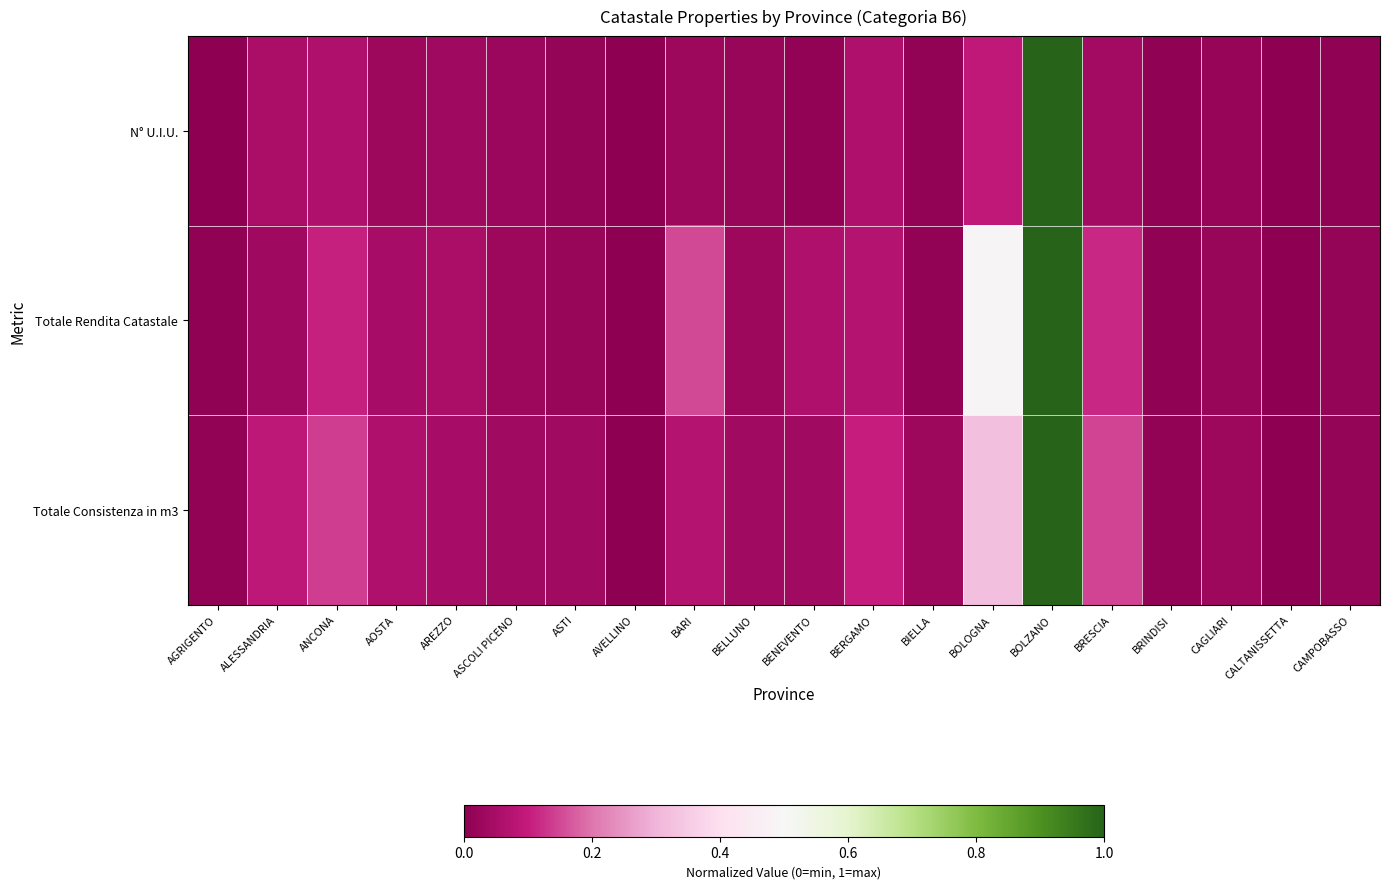

Reading left to right, what are all the values shown in this chart?

N° U.I.U.: AGRIGENTO=0.0	ALESSANDRIA=0.1	ANCONA=0.1	AOSTA=0.0	AREZZO=0.0	ASCOLI PICENO=0.0	ASTI=0.0	AVELLINO=0.0	BARI=0.0	BELLUNO=0.0	BENEVENTO=0.0	BERGAMO=0.1	BIELLA=0.0	BOLOGNA=0.1	BOLZANO=1.0	BRESCIA=0.0	BRINDISI=0.0	CAGLIARI=0.0	CALTANISSETTA=0.0	CAMPOBASSO=0.0
Totale Rendita Catastale: AGRIGENTO=0.0	ALESSANDRIA=0.0	ANCONA=0.1	AOSTA=0.0	AREZZO=0.1	ASCOLI PICENO=0.0	ASTI=0.0	AVELLINO=0.0	BARI=0.1	BELLUNO=0.0	BENEVENTO=0.1	BERGAMO=0.1	BIELLA=0.0	BOLOGNA=0.5	BOLZANO=1.0	BRESCIA=0.1	BRINDISI=0.0	CAGLIARI=0.0	CALTANISSETTA=0.0	CAMPOBASSO=0.0
Totale Consistenza in m3: AGRIGENTO=0.0	ALESSANDRIA=0.1	ANCONA=0.1	AOSTA=0.1	AREZZO=0.0	ASCOLI PICENO=0.0	ASTI=0.0	AVELLINO=0.0	BARI=0.1	BELLUNO=0.0	BENEVENTO=0.0	BERGAMO=0.1	BIELLA=0.0	BOLOGNA=0.3	BOLZANO=1.0	BRESCIA=0.1	BRINDISI=0.0	CAGLIARI=0.0	CALTANISSETTA=0.0	CAMPOBASSO=0.0